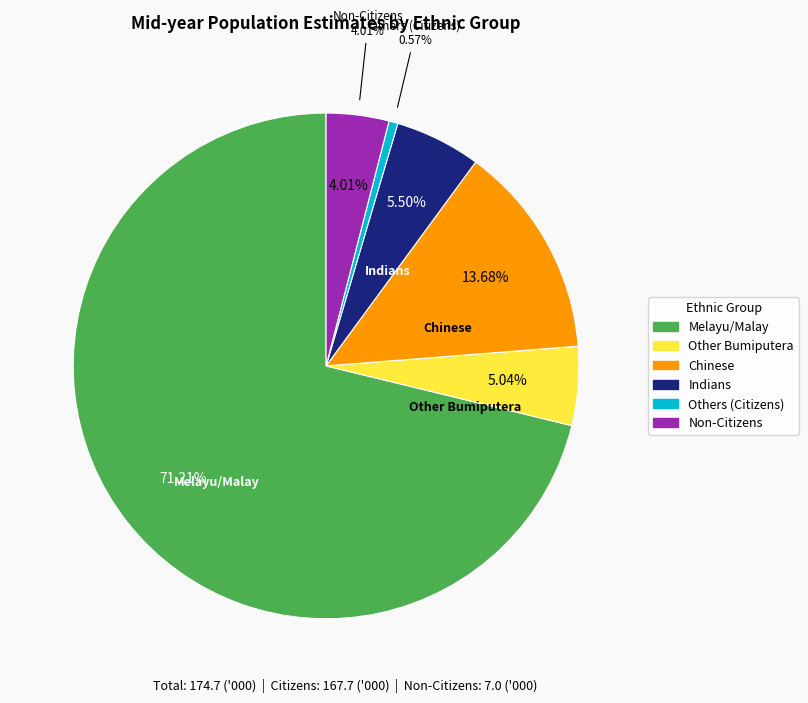

Is there any slice that represents more than half of the pie?

Yes